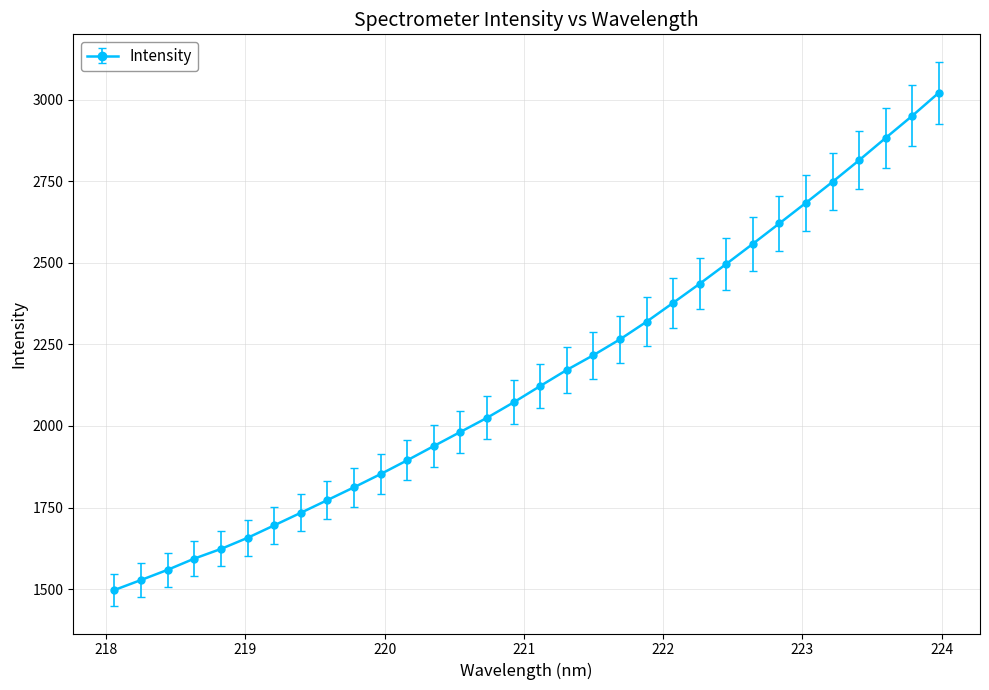

How many data points does each series have?

32